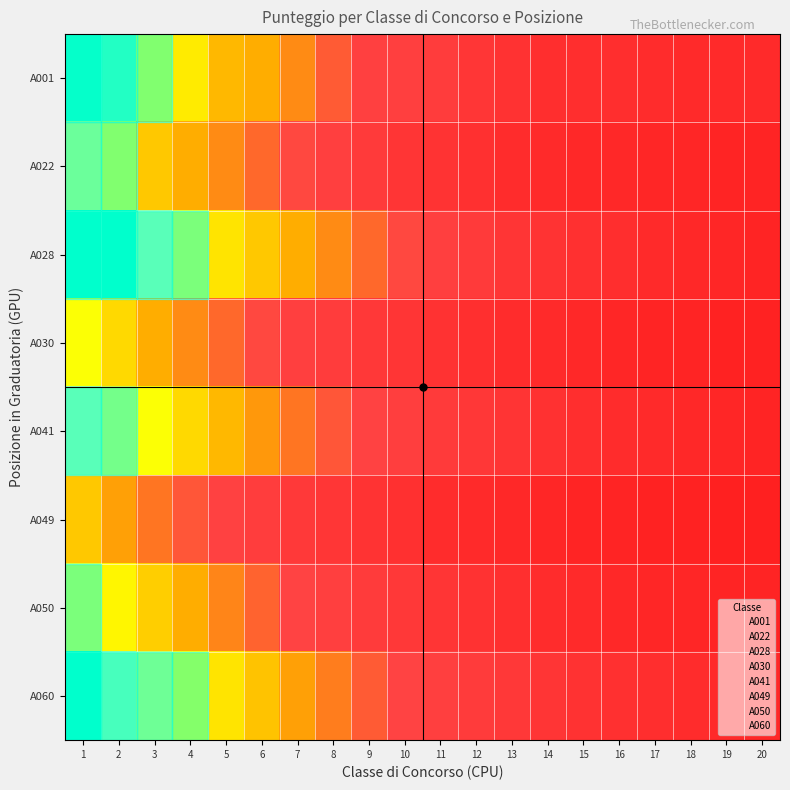

What is the total value across all series at 7?

468